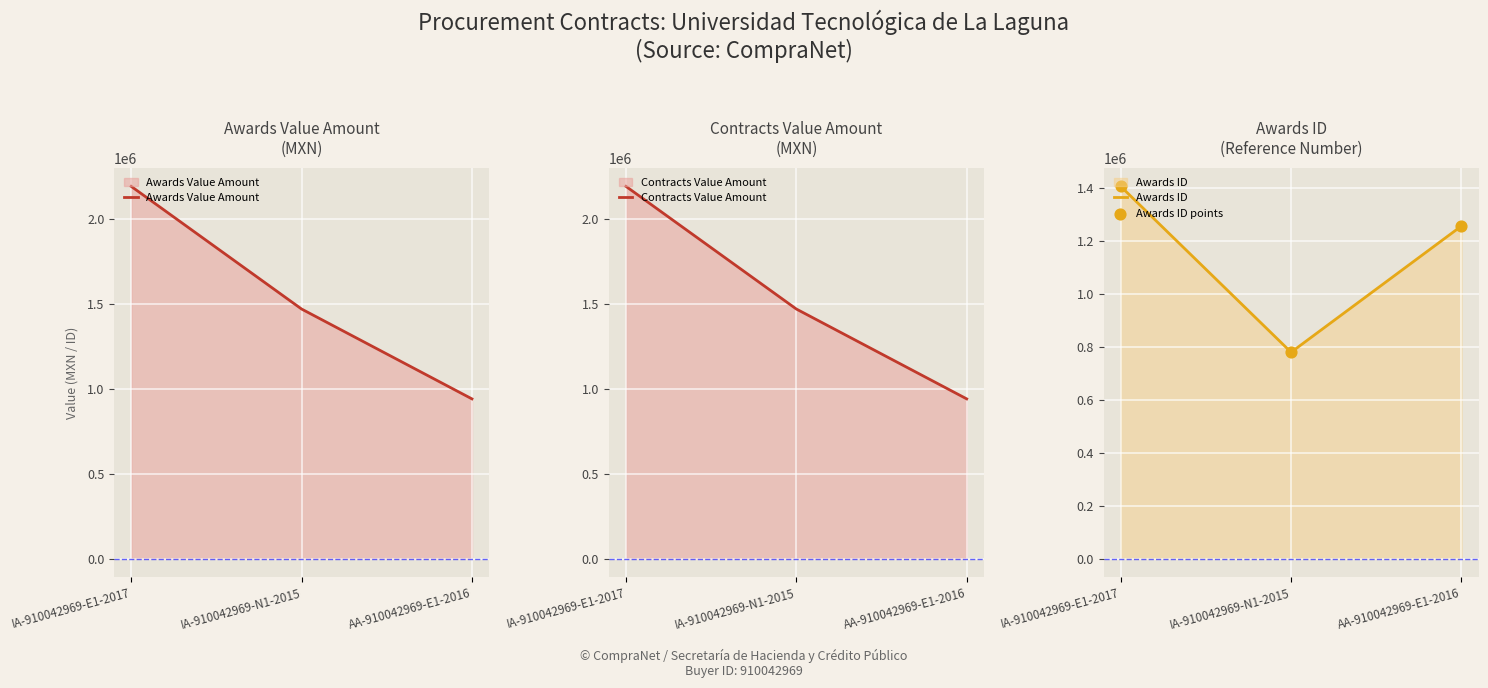

What is the total value across all series at IA-910042969-E1-2017?

7191158.0